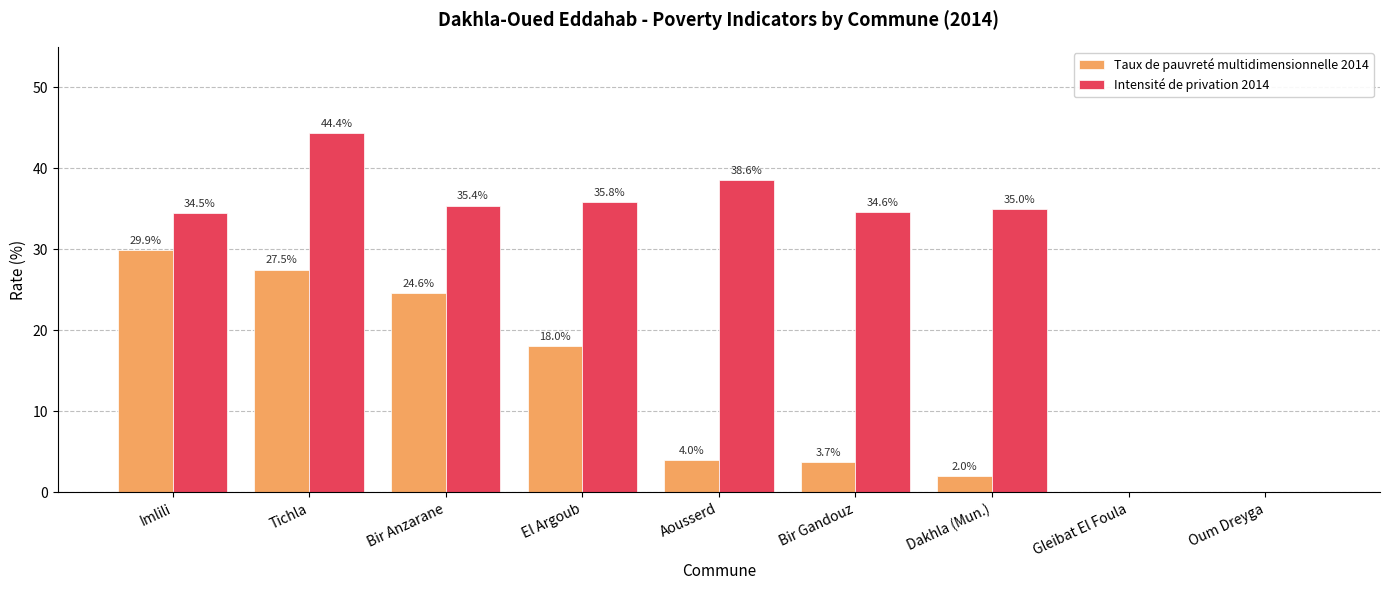

Where does the Taux de pauvreté multidimensionnelle 2014 series first go above 4?

Imlili